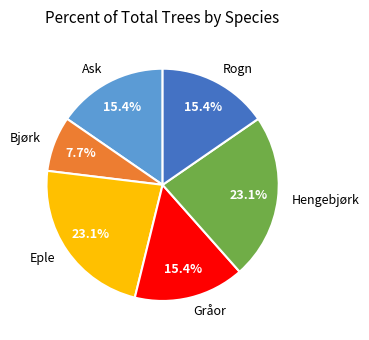

To the nearest percent, what is the average slice percentage?

17%